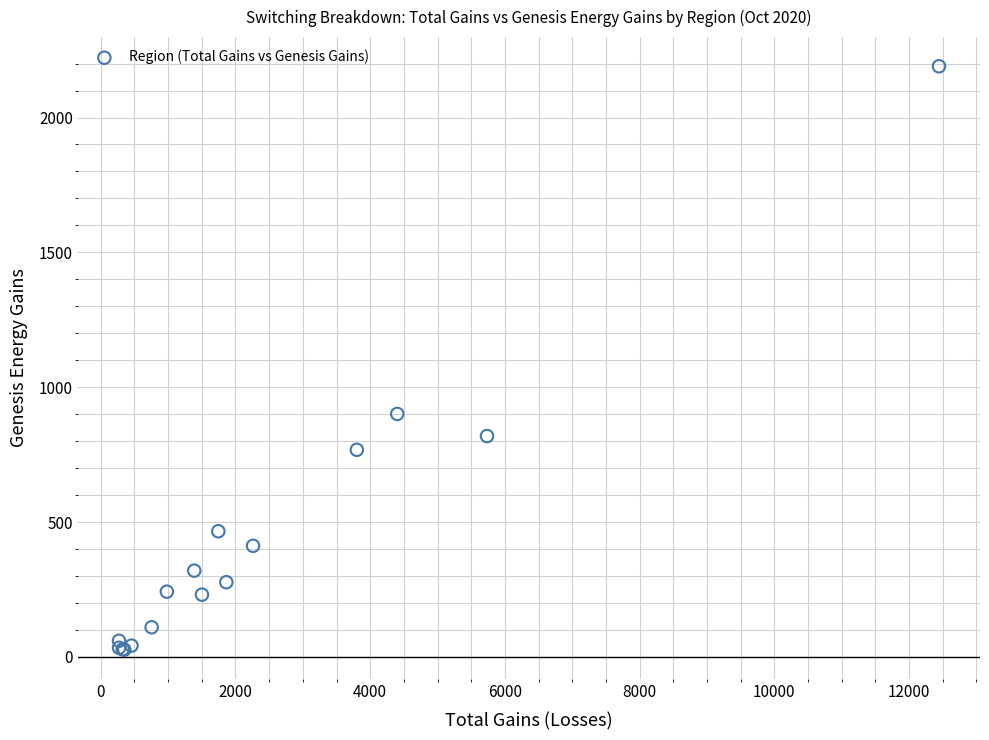

What Y value in the scatter plot is closest to 1108?

901